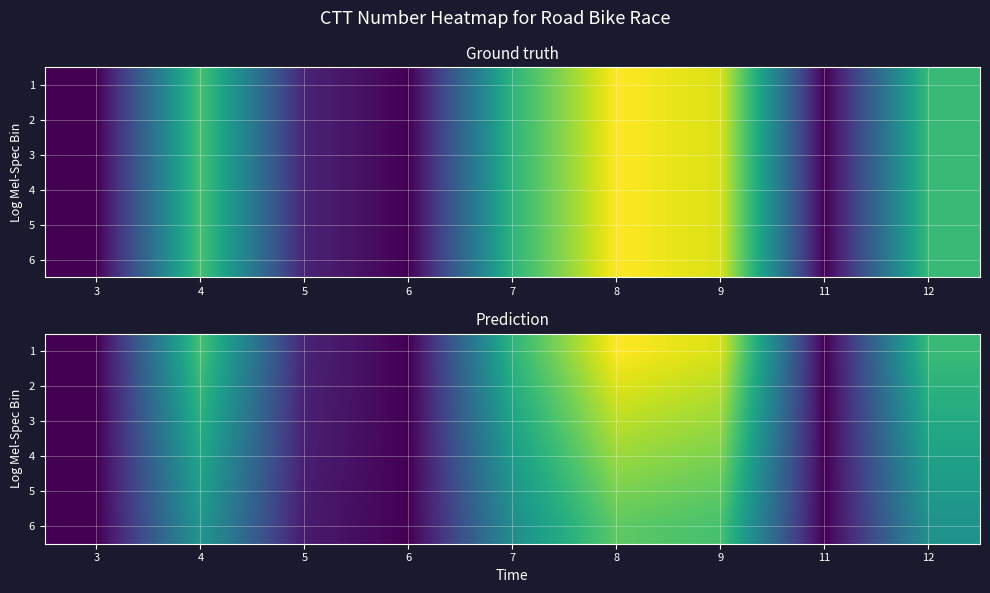

What is the difference between the maximum and second lowest values in the 6 series?

30809.2